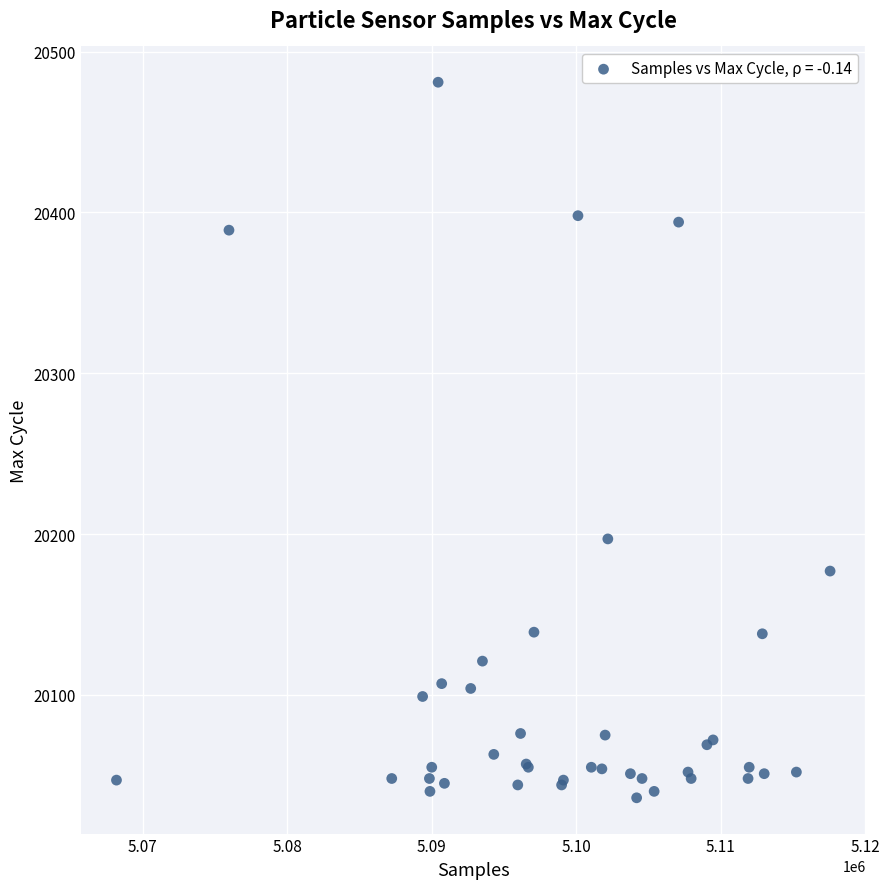

What Y value in the scatter plot is closest to 20258?

20197